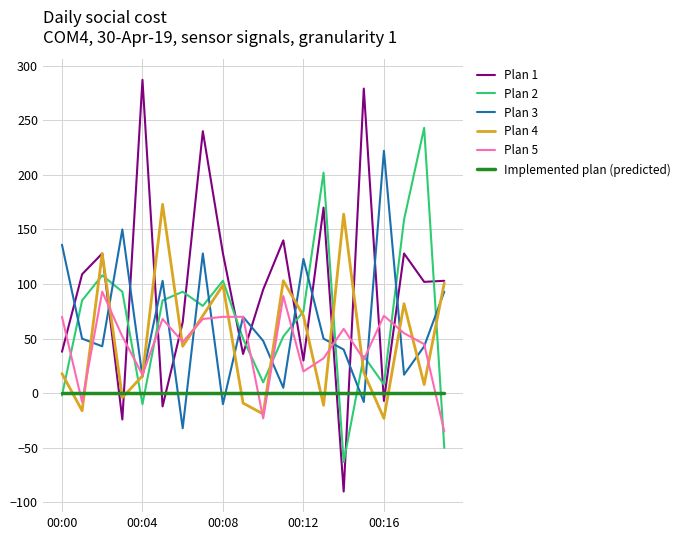

Which series has the largest total across all categories?

Plan 1